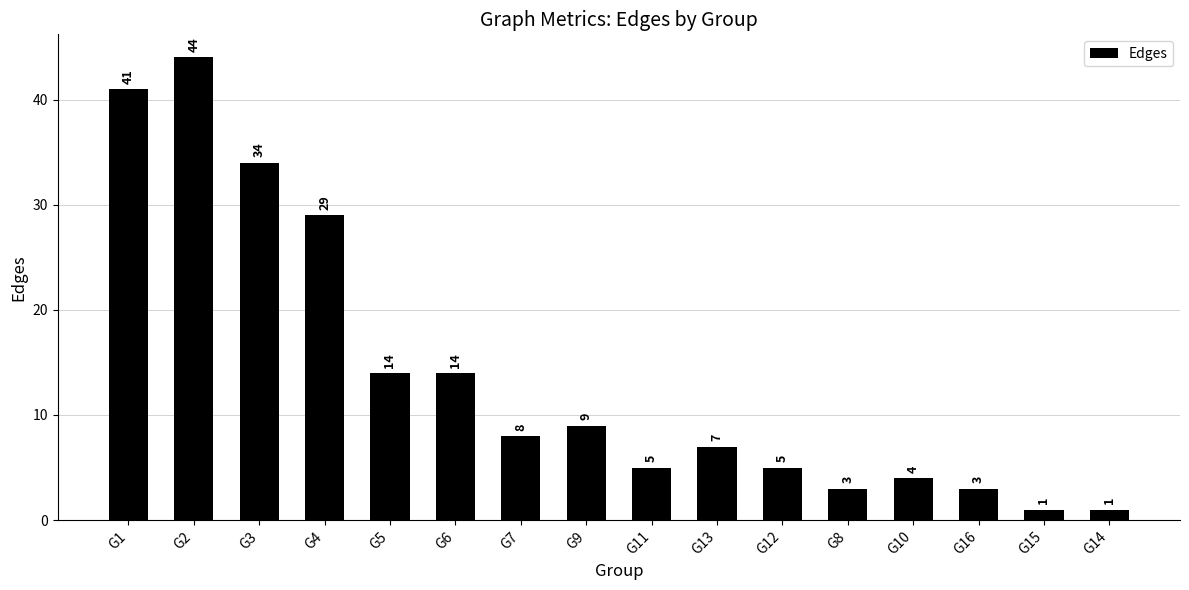

What is the difference between the maximum and minimum values?

43